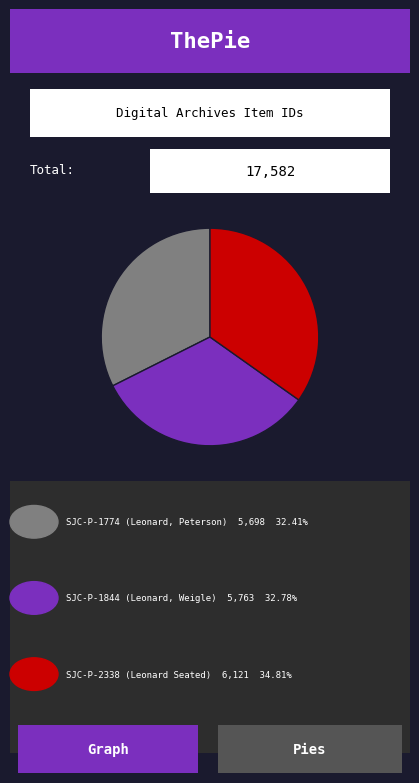

Does any single category account for the majority?

No